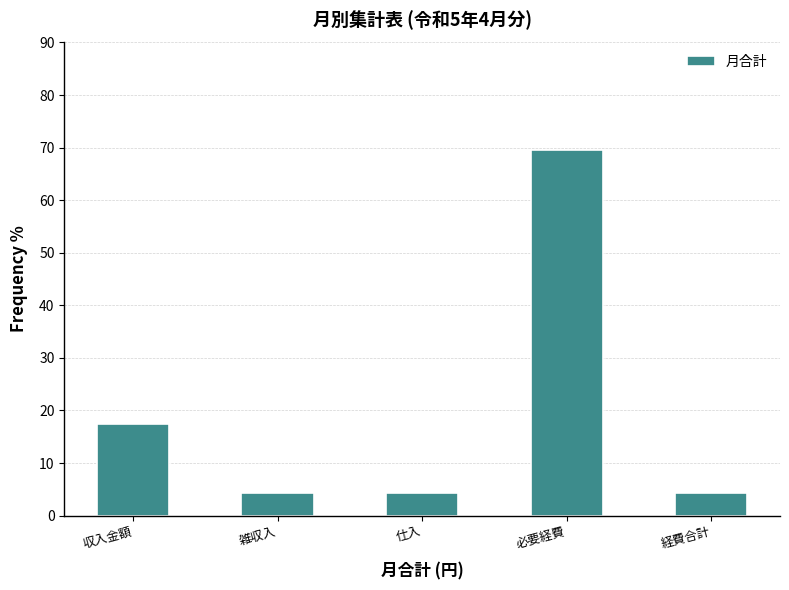

Reading left to right, list all the values displayed in this chart.

収入金額=17.4	雑収入=4.3	仕入=4.3	必要経費=69.6	経費合計=4.3